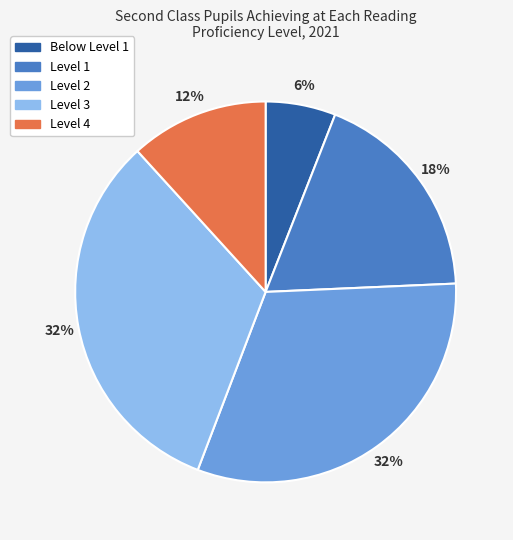

To the nearest percent, what is the average slice percentage?

20%